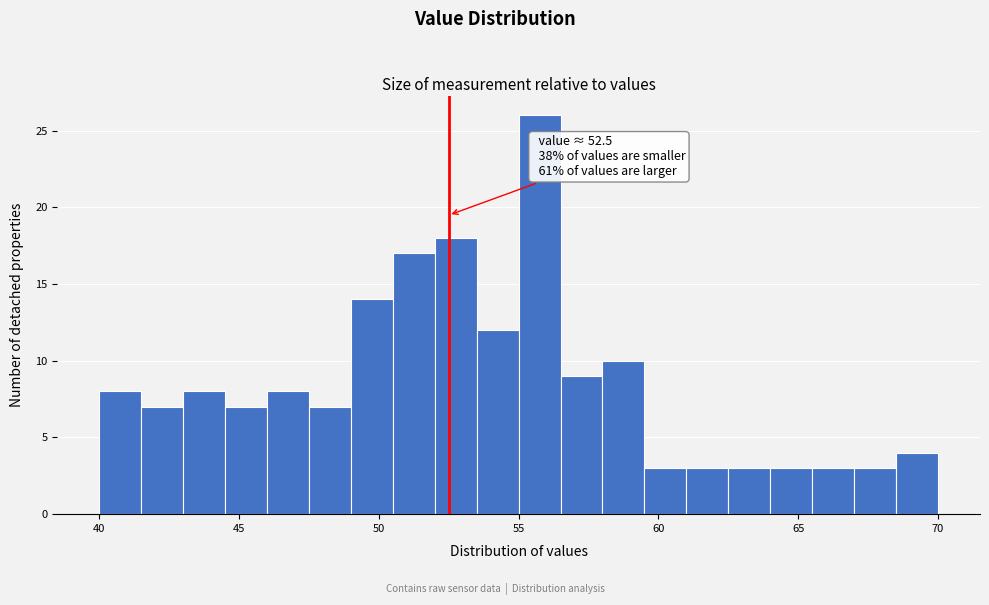

Around what value on the x-axis is the tallest bar? Give the approximate position of its centre, as read against the axis.

56.0